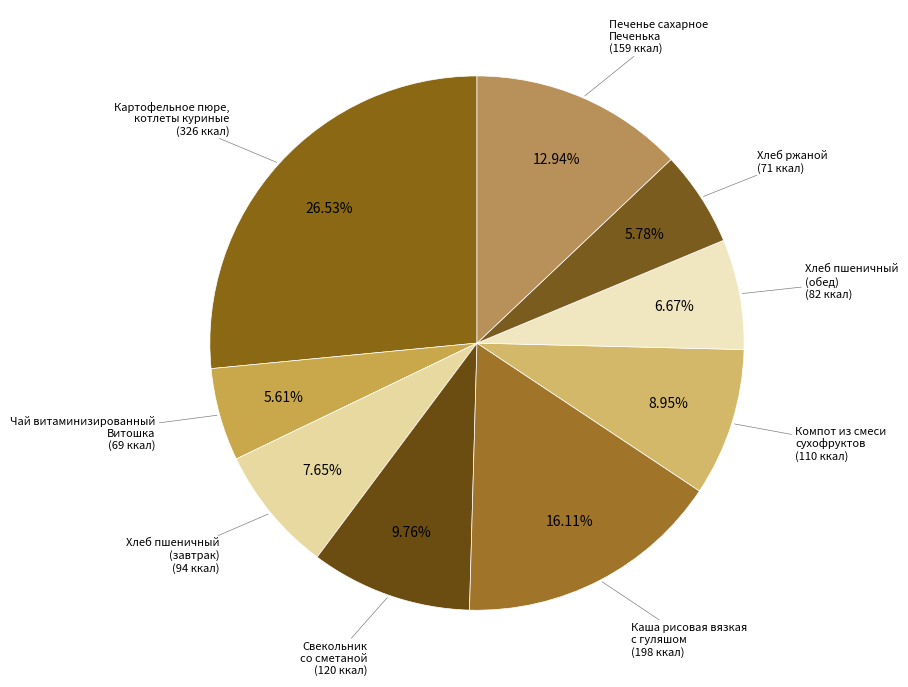

How many slices are in this pie chart?

9